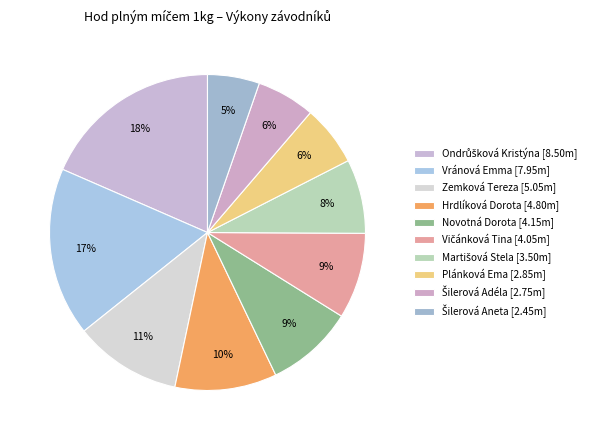

How many segments does this pie chart have?

10